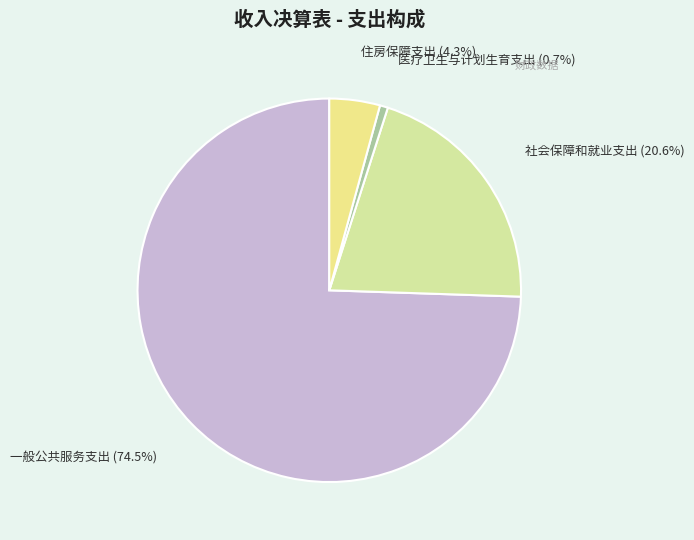

To the nearest percent, what percentage of the pie is 社会保障和就业支出?

21%